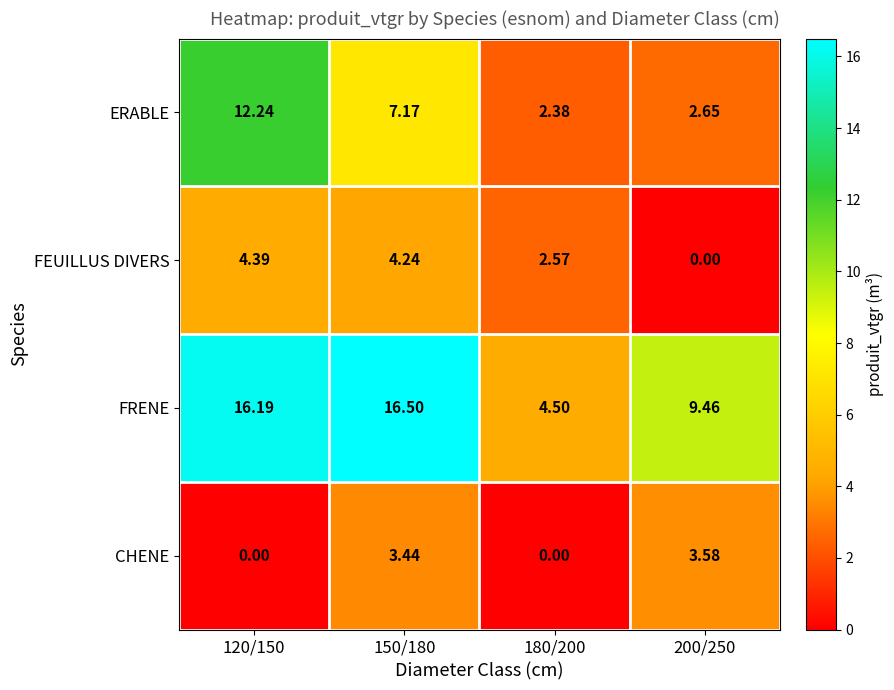

List the series in order of their peak value, highest first.

FRENE, ERABLE, FEUILLUS DIVERS, CHENE